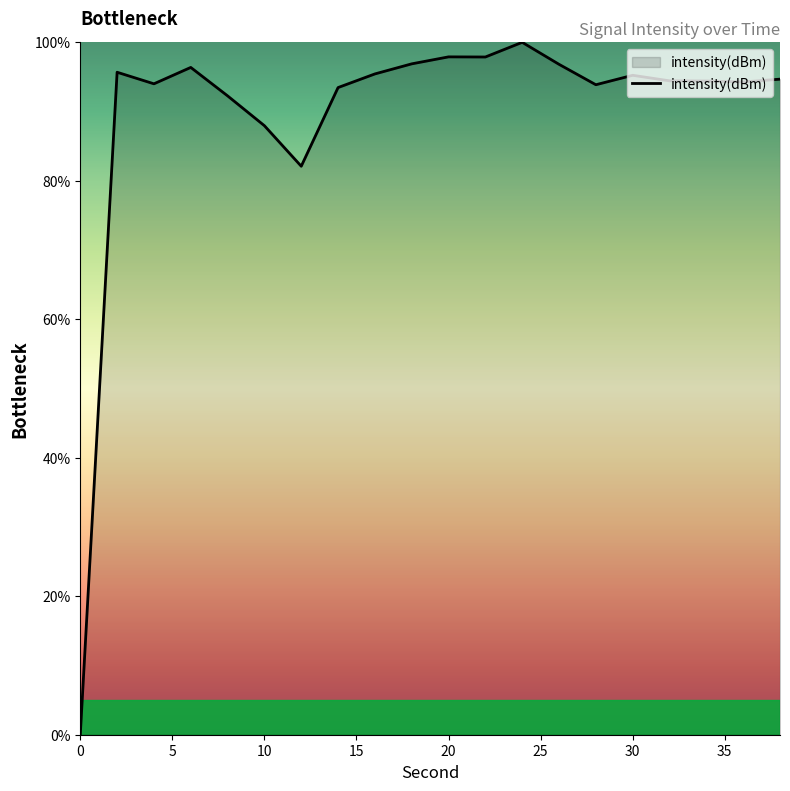

True or false: the data has more than 2 interior local peaks.

True